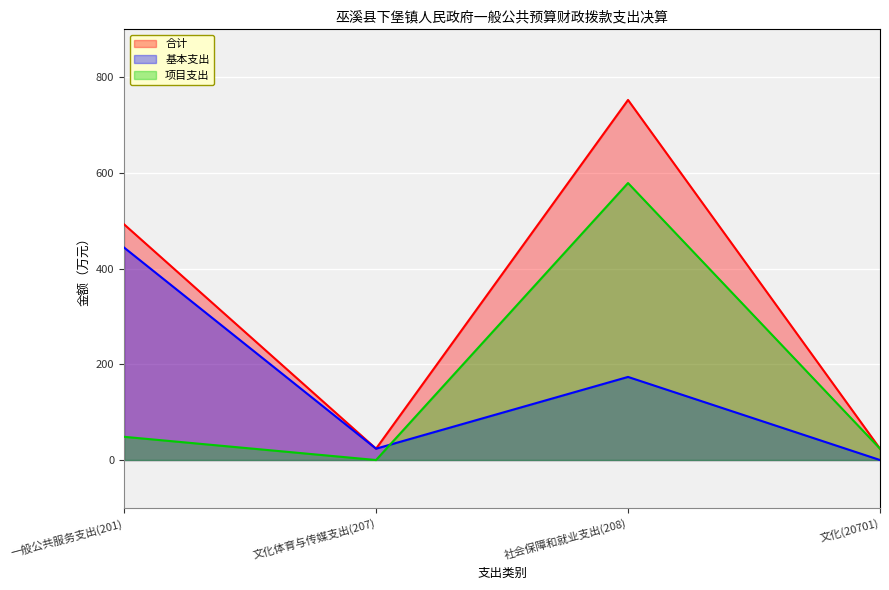

Reading left to right, what are all the values shown in this chart?

合计: 一般公共服务支出(201)=492.5	文化体育与传媒支出(207)=23.7	社会保障和就业支出(208)=752.5	文化(20701)=23.7
基本支出: 一般公共服务支出(201)=444.0	文化体育与传媒支出(207)=23.7	社会保障和就业支出(208)=173.6	文化(20701)=0.0
项目支出: 一般公共服务支出(201)=48.5	文化体育与传媒支出(207)=0.0	社会保障和就业支出(208)=578.8	文化(20701)=23.7